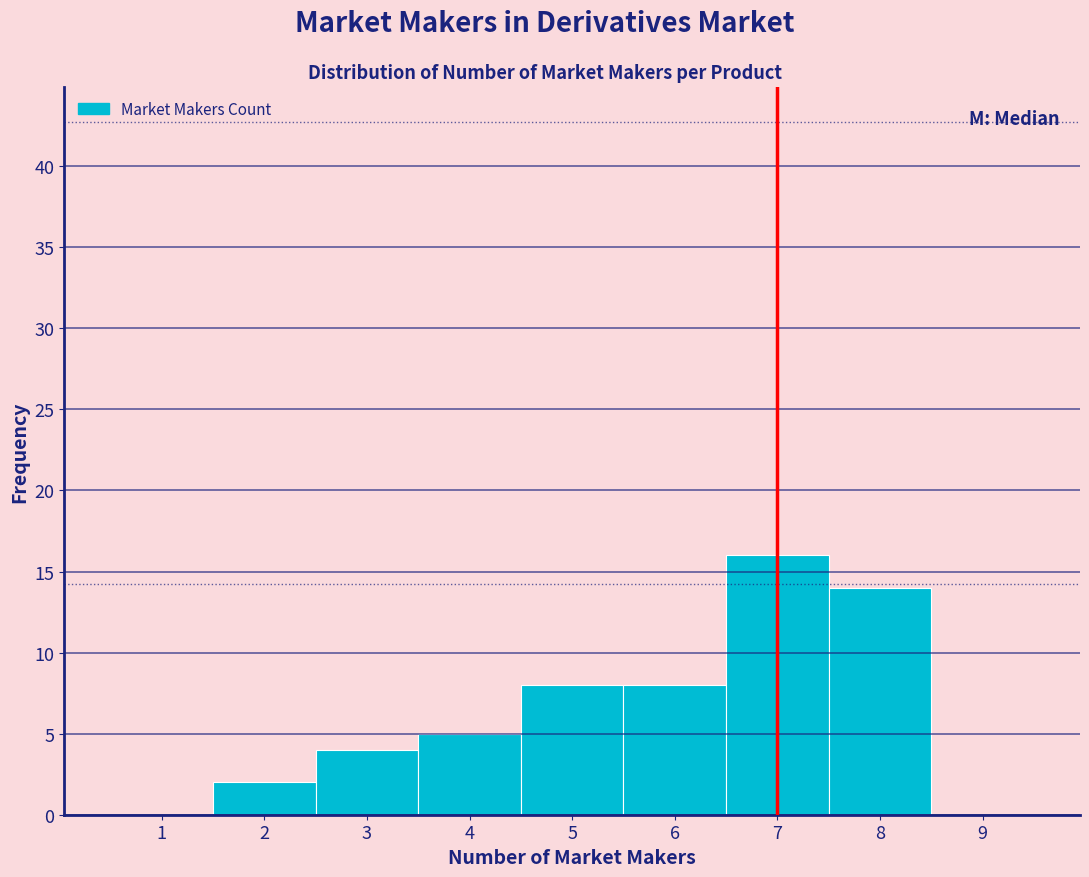

Reading left to right, list every bar in this chart as the range it spans on the x-axis followed by its height. The values are not printed on the chart, so give them approximately, as read against the axis.

0.5 to 1.5: 0
1.5 to 2.5: 2
2.5 to 3.5: 4
3.5 to 4.5: 5
4.5 to 5.5: 8
5.5 to 6.5: 8
6.5 to 7.5: 16
7.5 to 8.5: 14
8.5 to 9.5: 0